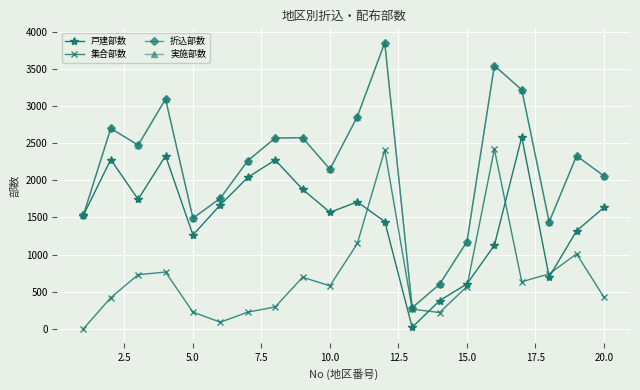

Is this an area chart (filled region under the line)?

No